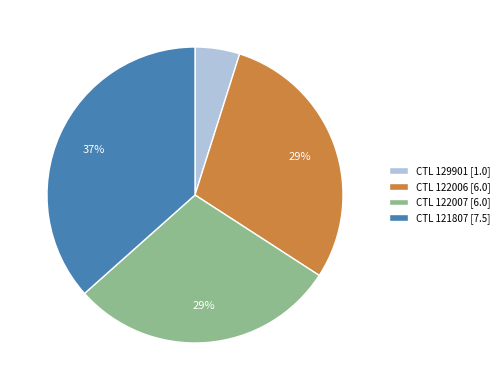

To the nearest percent, what portion does CTL 122007 [6.0] represent?

29%